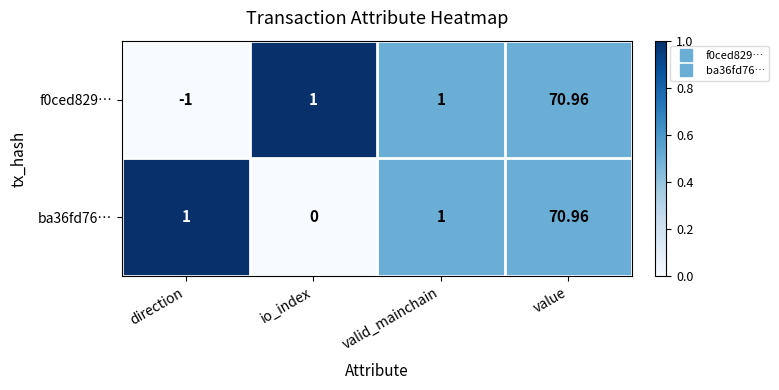

At which category is the sum across all series the highest?

value